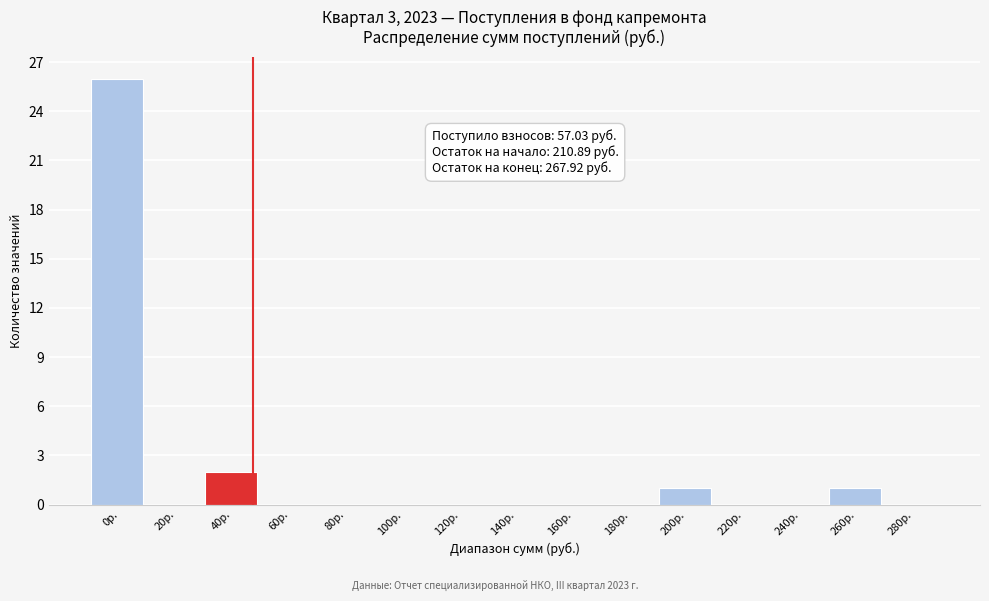

Reading left to right, transcribe all the data shown in this chart.

0р.=26	20р.=0	40р.=2	60р.=0	80р.=0	100р.=0	120р.=0	140р.=0	160р.=0	180р.=0	200р.=1	220р.=0	240р.=0	260р.=1	280р.=0